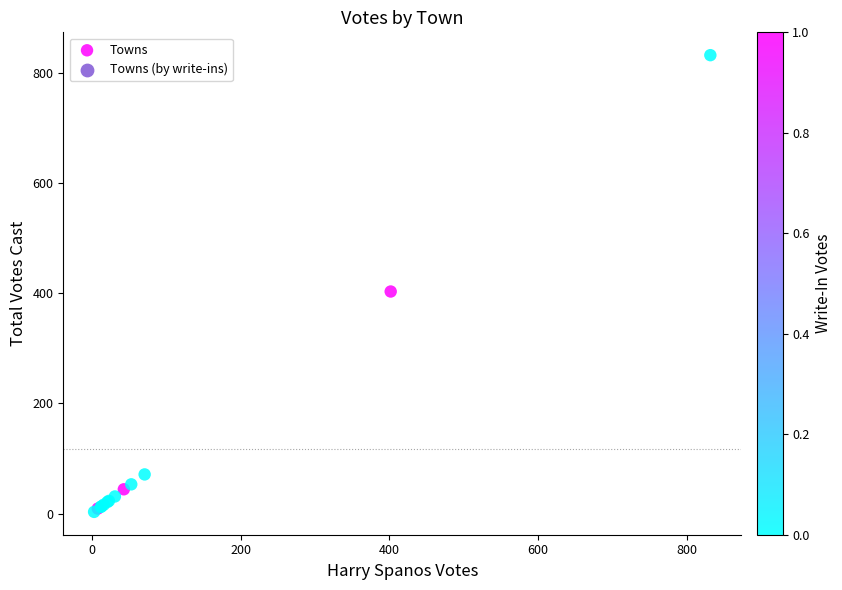

What Y value in the scatter plot is closest to 417?

403